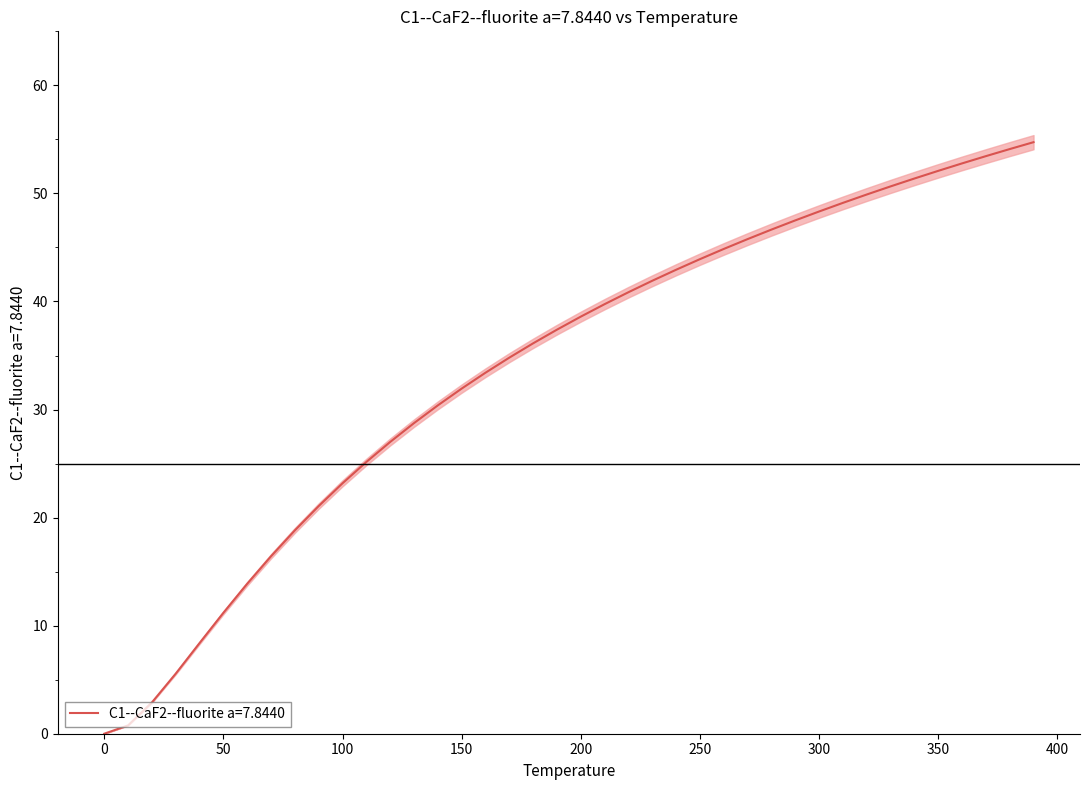

Reading left to right, transcribe all the data shown in this chart.

0.0	0.8	2.9	5.6	8.4	11.2	13.9	16.4	18.8	21.1	23.2	25.1	27.0	28.7	30.4	31.9	33.4	34.8	36.1	37.4	38.6	39.8	40.9	41.9	42.9	43.9	44.9	45.8	46.7	47.5	48.3	49.1	49.9	50.6	51.4	52.1	52.8	53.4	54.1	54.7